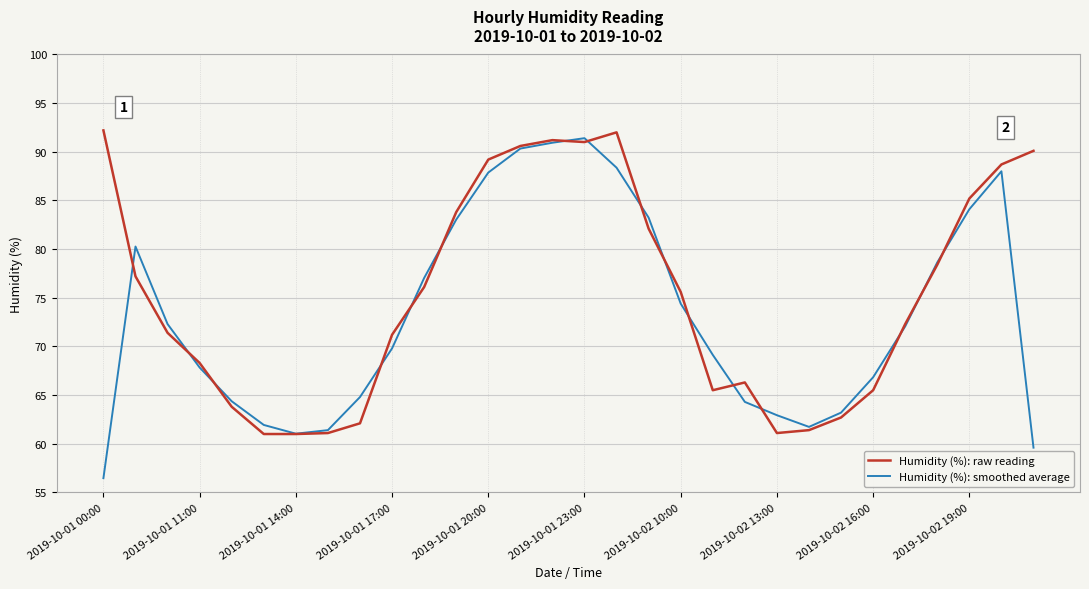

Which series has the widest spread of values?

Humidity (%): smoothed average